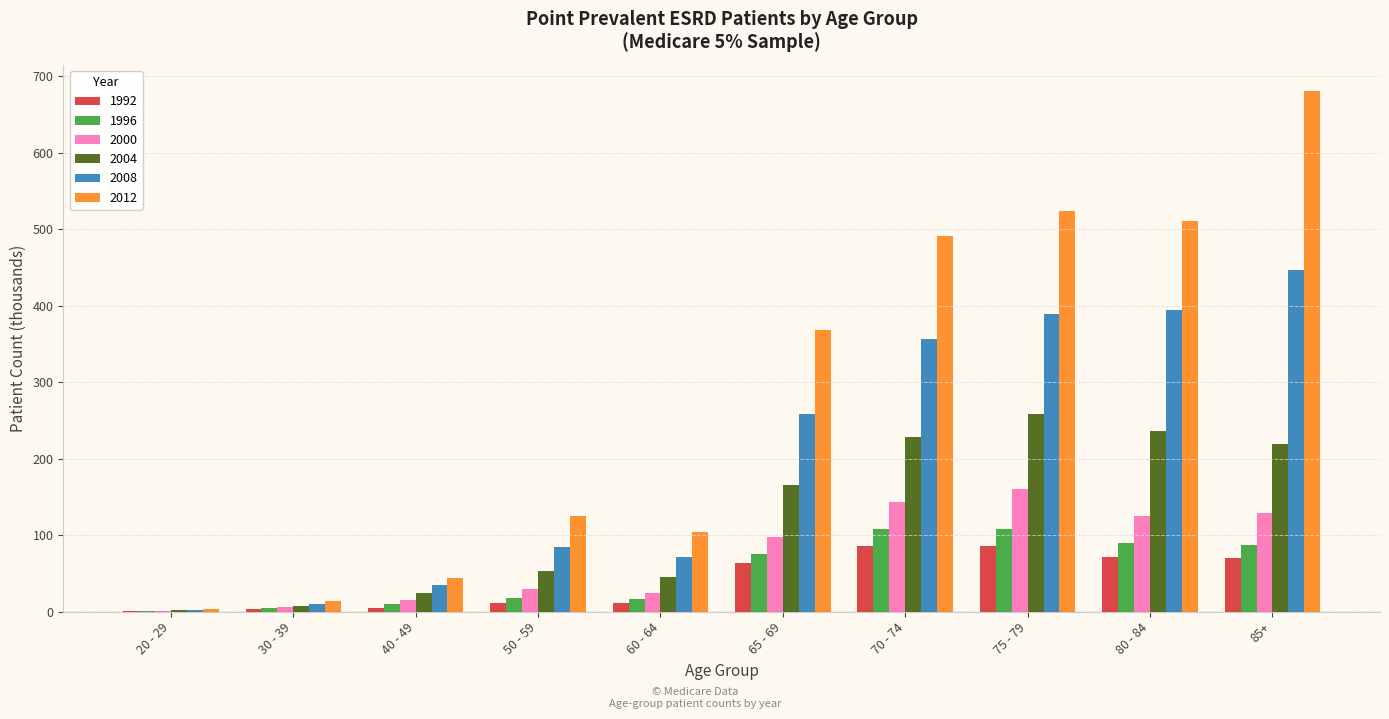

What is the sum of the 2012 values at 65 - 69 and 75 - 79?

891.2